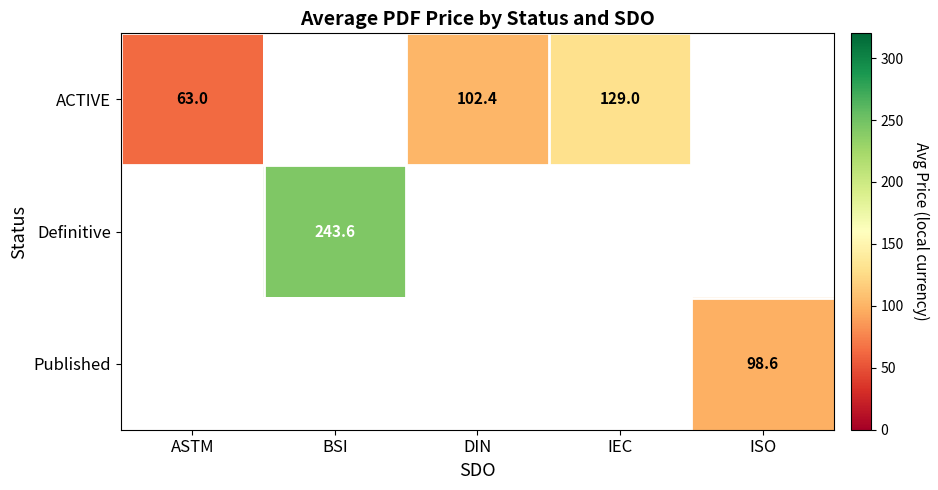

True or false: ACTIVE has a value of 63.0 at ASTM.

True